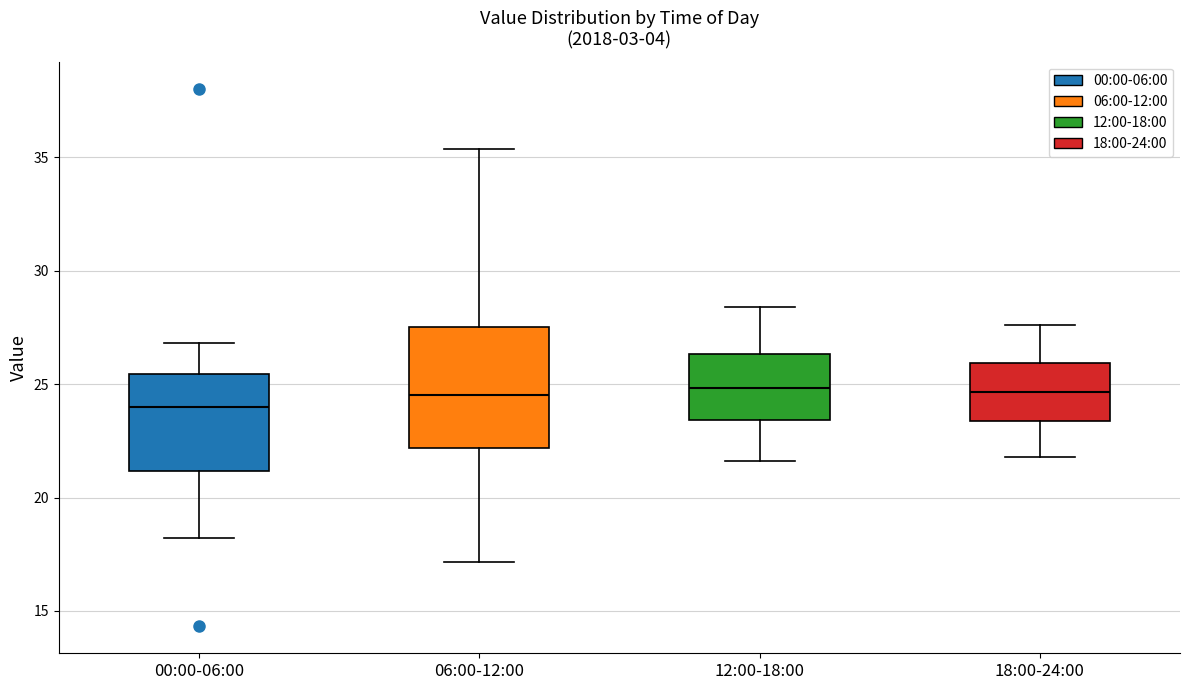

Comparing the boxes themselves (not the whiskers), which one is the tallest?

06:00-12:00